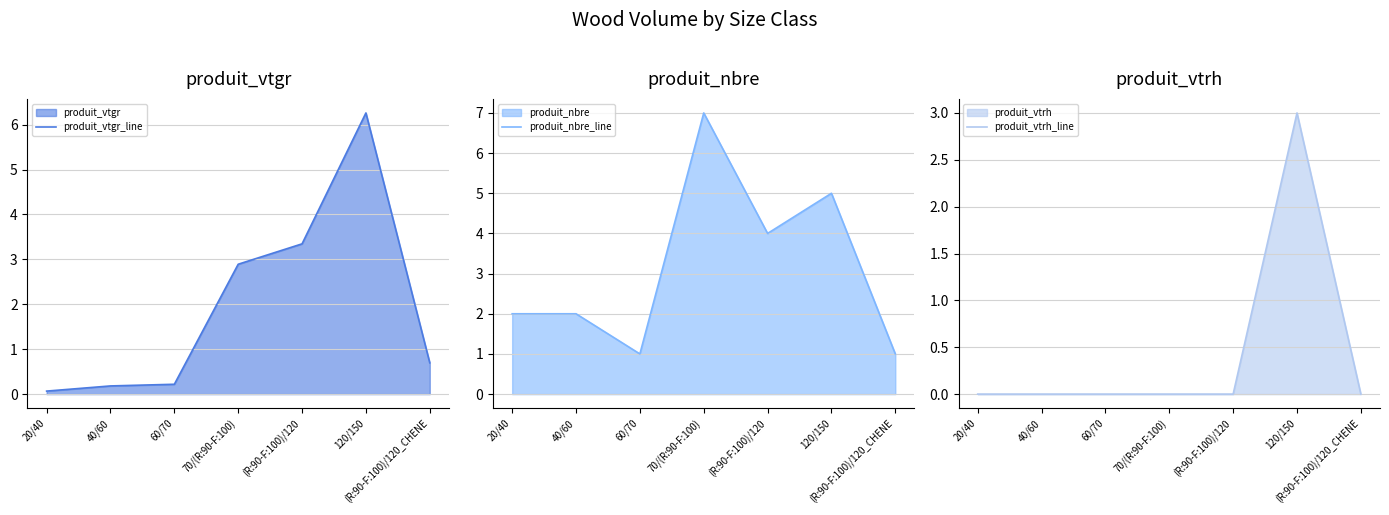

True or false: produit_nbre_line and produit_vtrh_line intersect in this chart.

False